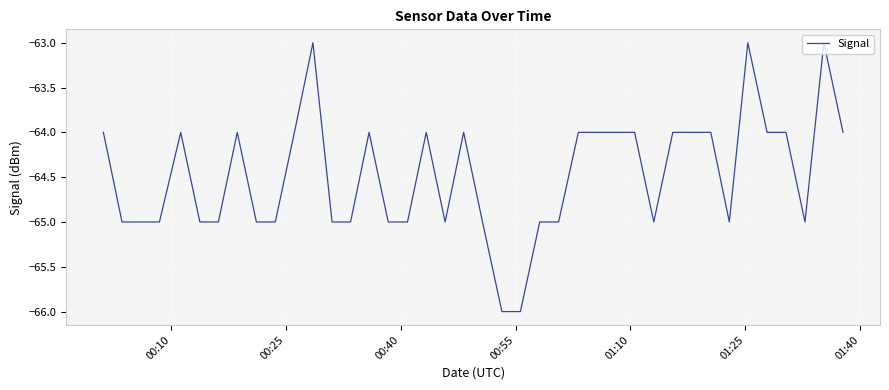

How many distinct data groups are displayed?

1